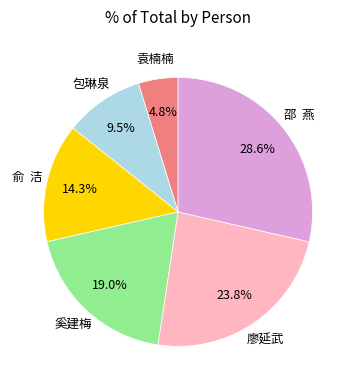

Is there any slice that represents more than half of the pie?

No